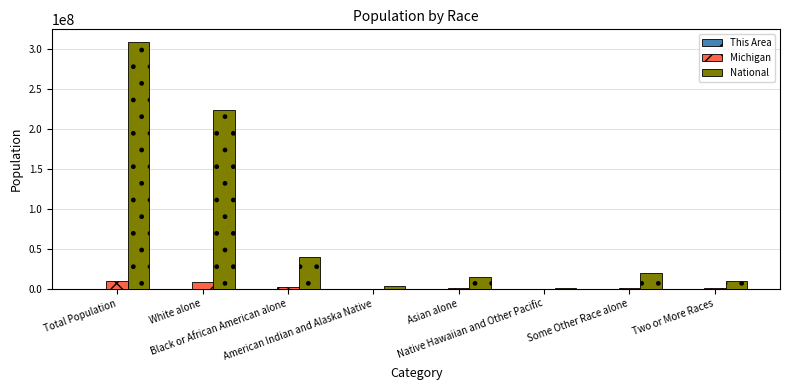

What is the highest value of the Michigan series?

9883640